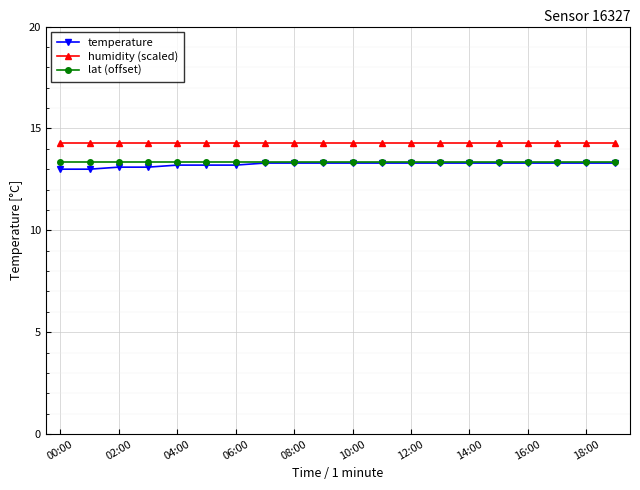

What is the minimum value for humidity (scaled)?

14.3